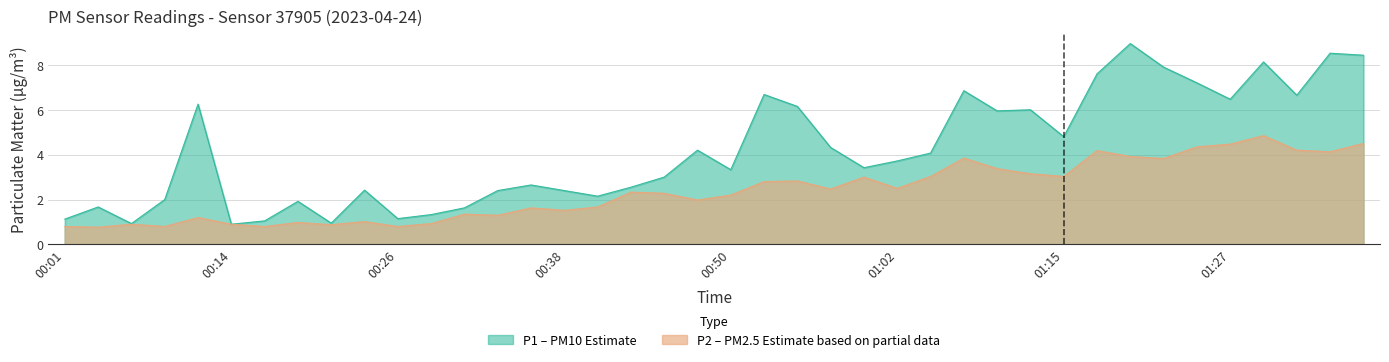

How many interior local peaks does the P1 series have?

12